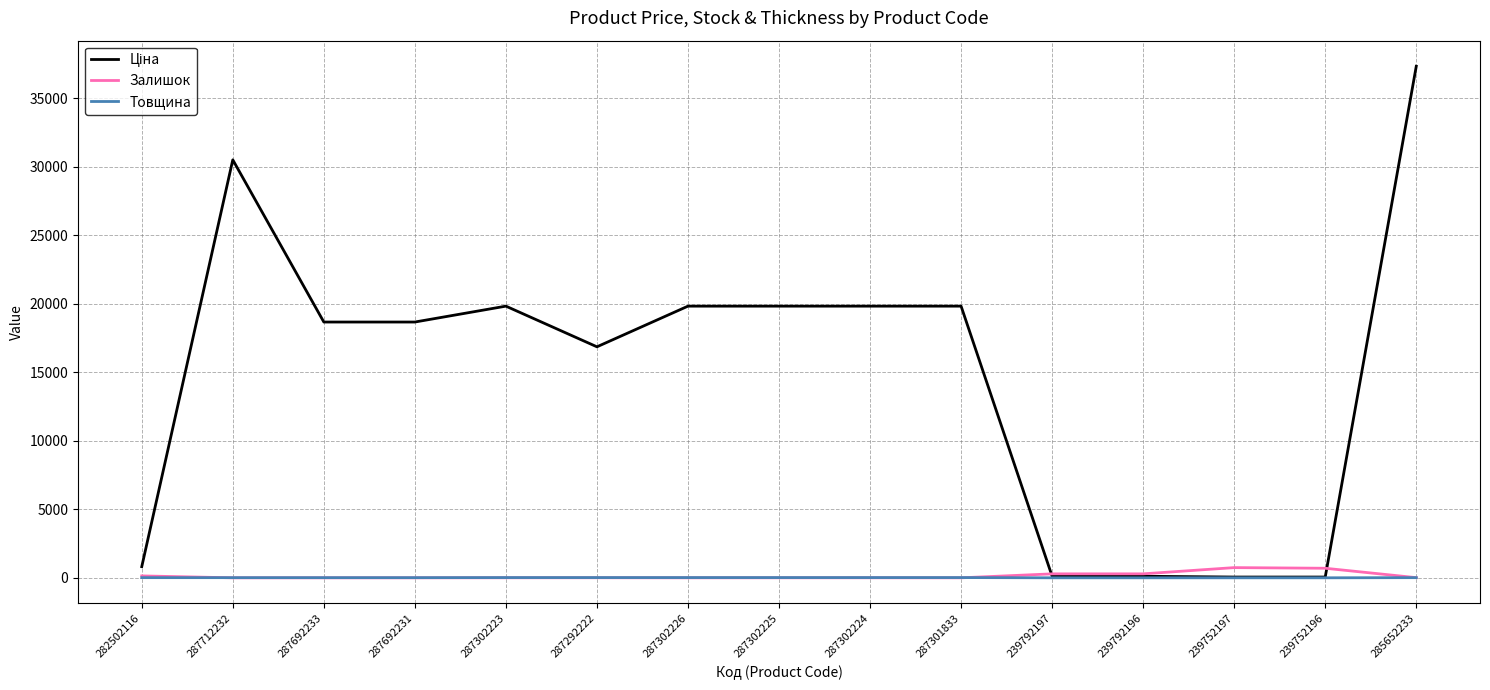

At which category is the sum across all series the highest?

285652233